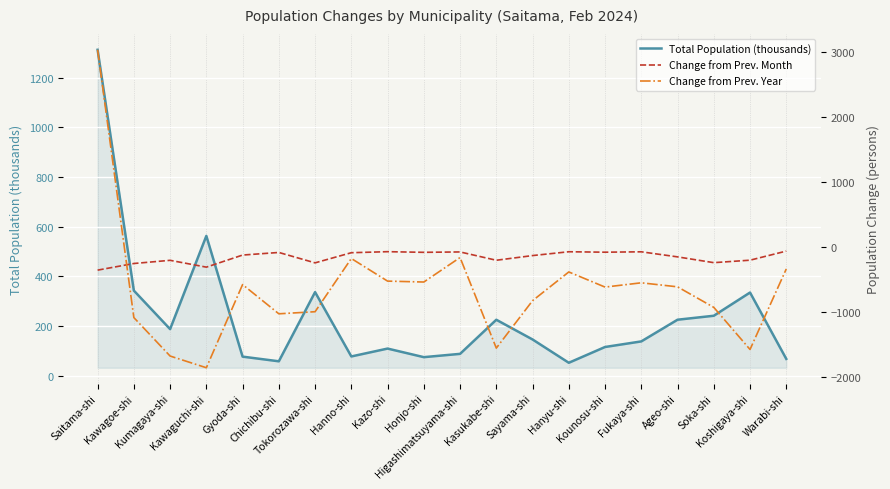

How many interior local peaks does the Change from Prev. Month series have?

6